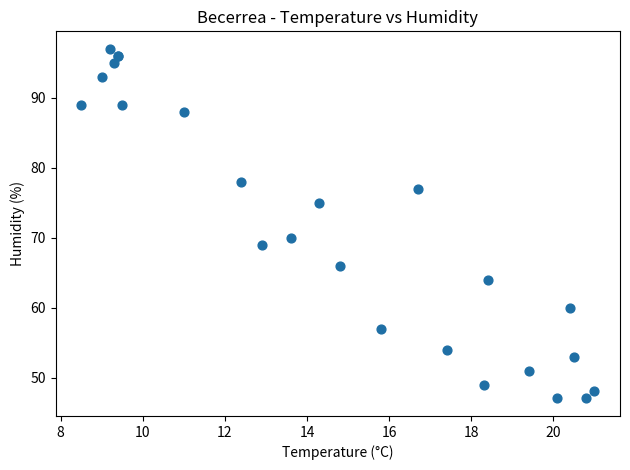

What Y value in the scatter plot is closest to 72?

70